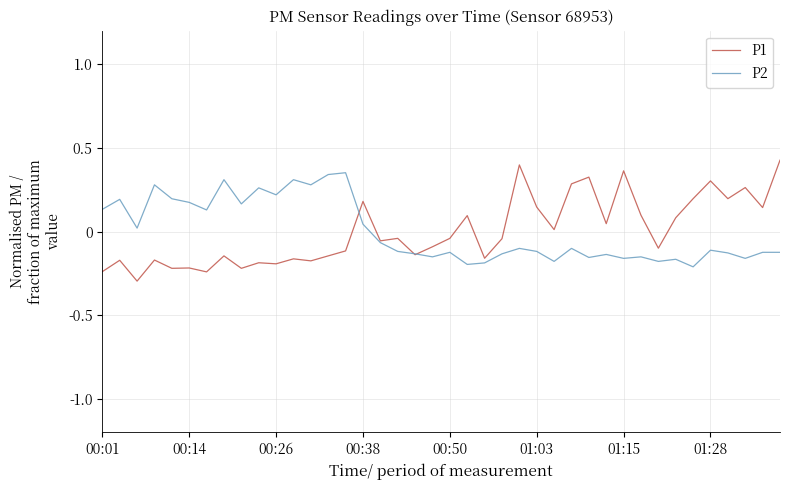

Which series has the widest spread of values?

P1